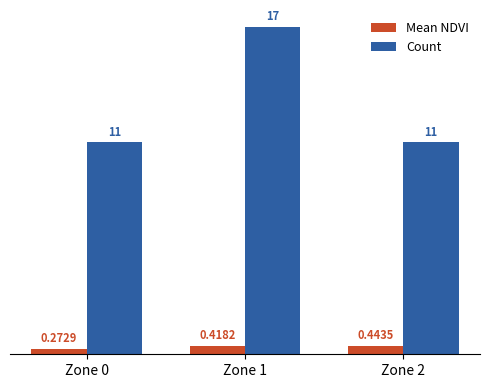

At how many categories does at least one series exceed 10?

3